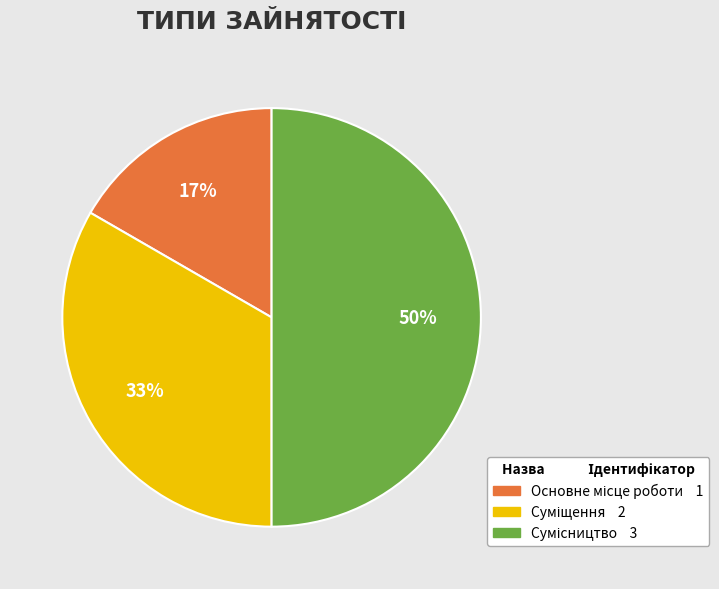

To the nearest percent, what is the difference between the largest and smallest slice percentages?

33%